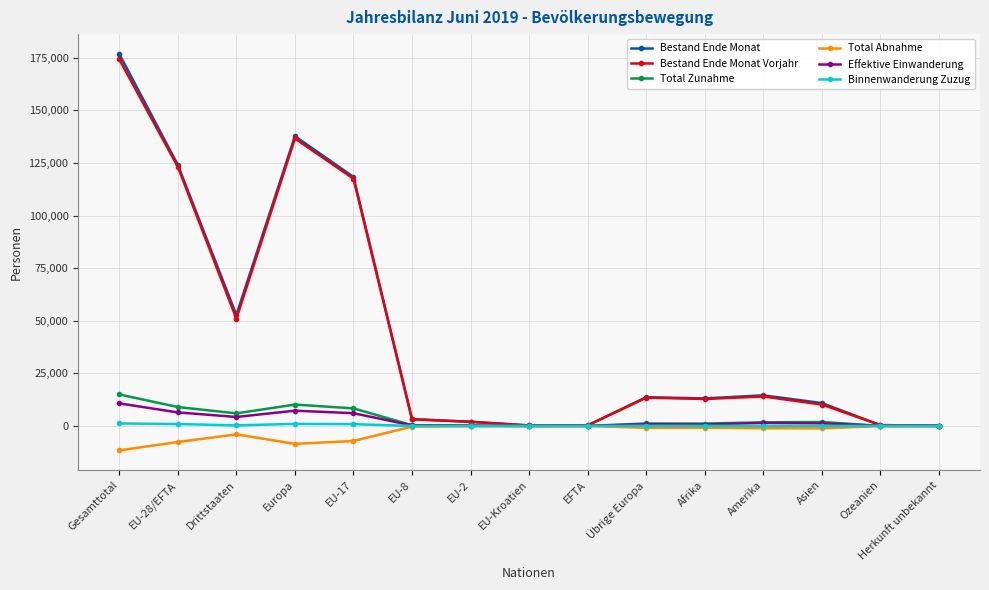

What is the highest value of the Effektive Einwanderung series?

10727